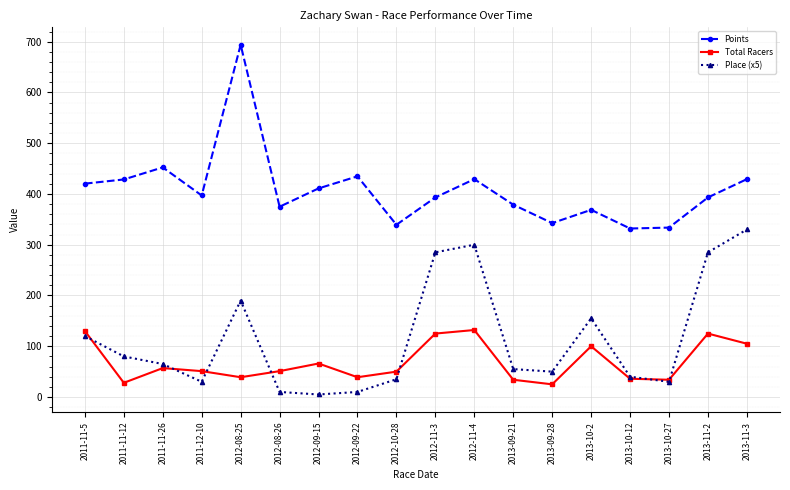

Which series changed the most between 2011-11-12 and 2013-09-21?

Points